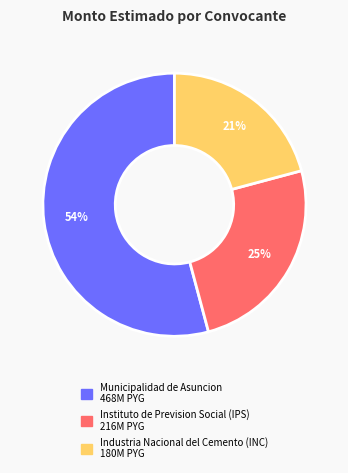

Rank the categories by value from lowest to highest.

Industria Nacional del Cemento (INC), Instituto de Prevision Social (IPS), Municipalidad de Asuncion